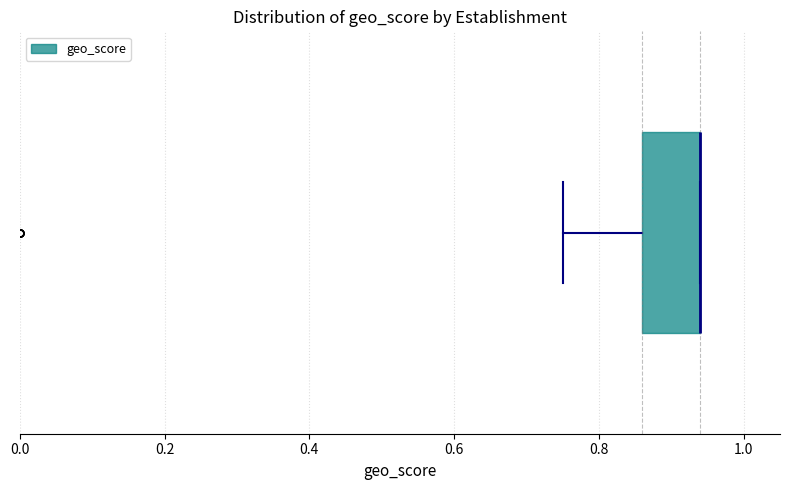

Where does the left whisker of the box end on the x-axis? The values are not printed on the chart, so give them approximately, as read against the axis.

0.76